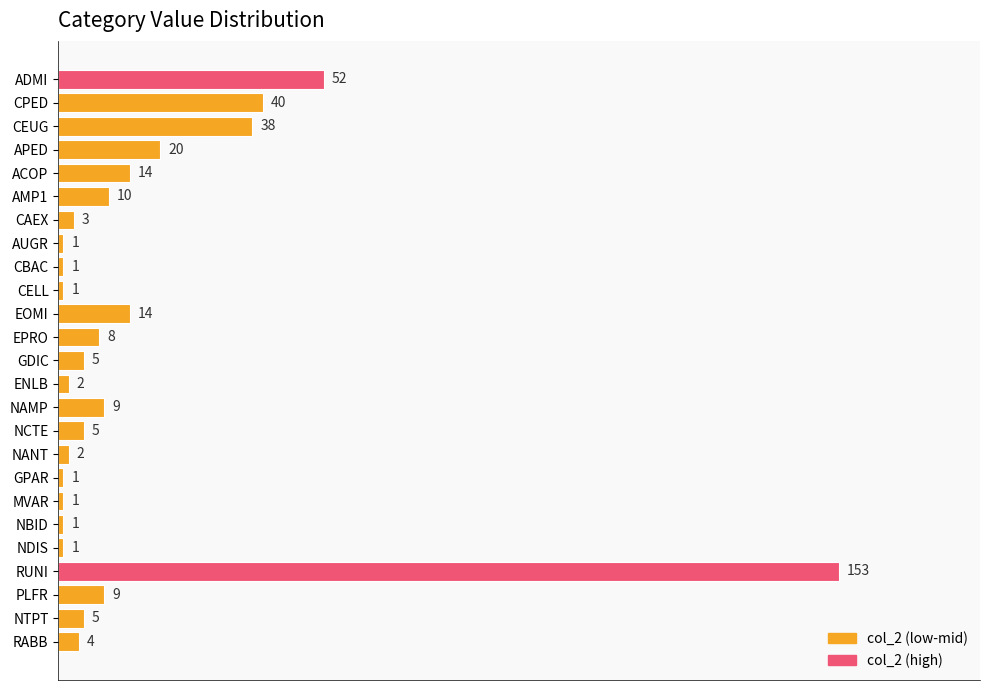

Which has a higher value, NBID or ADMI?

ADMI